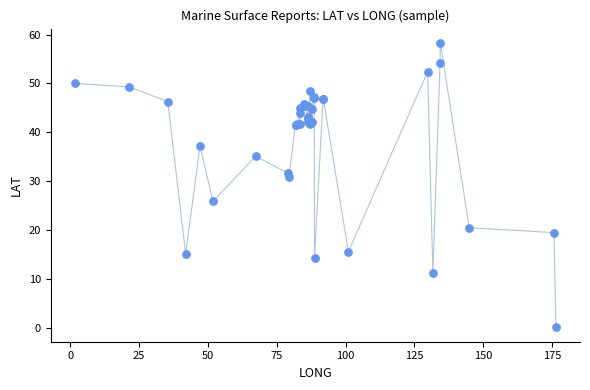

What Y value in the scatter plot is closest to 29?

30.8